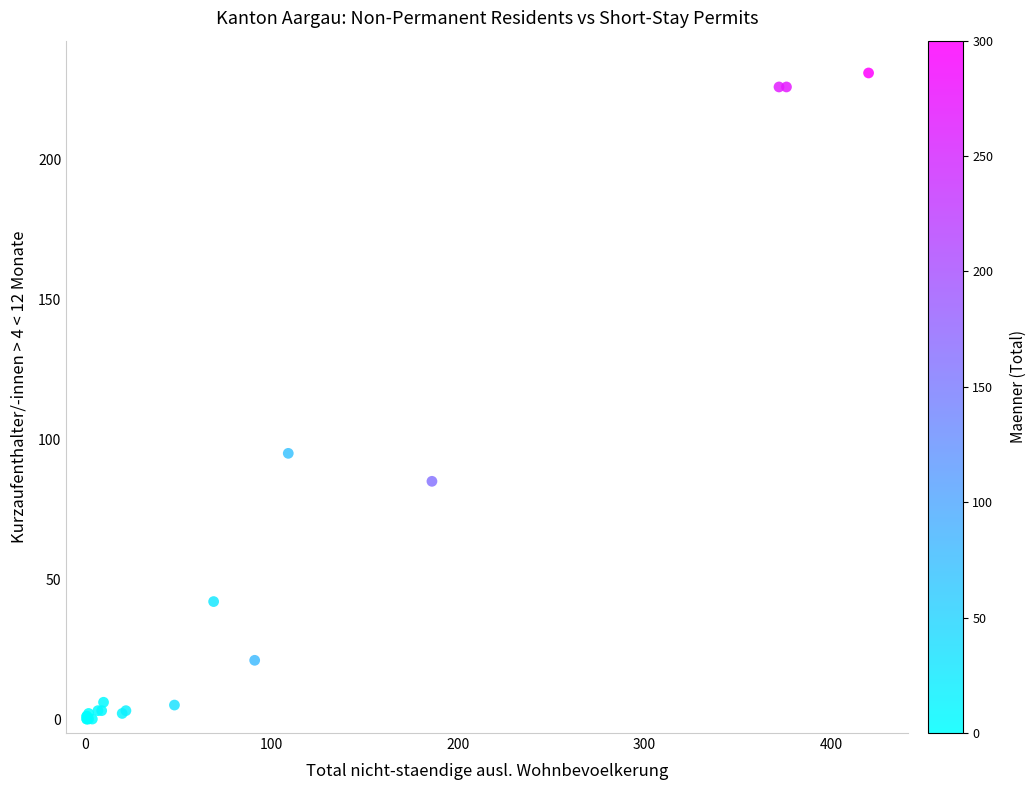

What Y value in the scatter plot is closest to 115?

95